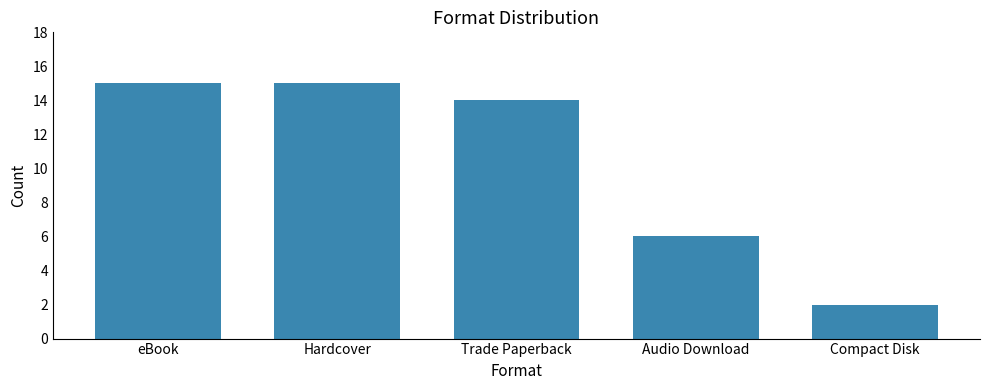

Reading left to right, transcribe all the data shown in this chart.

eBook=15	Hardcover=15	Trade Paperback=14	Audio Download=6	Compact Disk=2